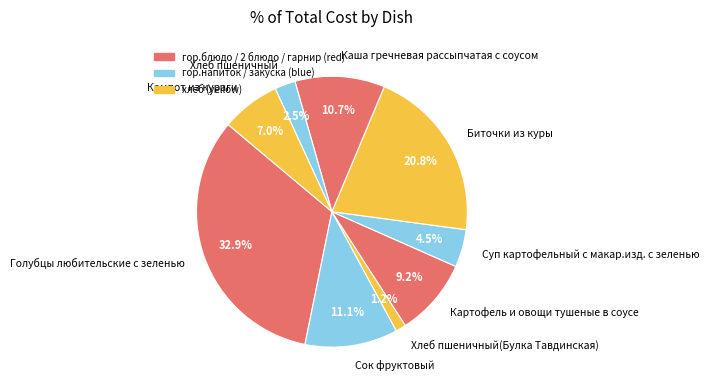

To the nearest percent, what is the combined percentage of Каша гречневая рассыпчатая с соусом and Хлеб пшеничный?

13%